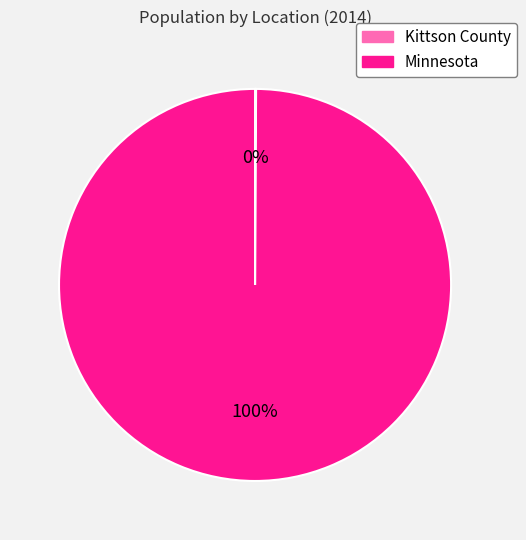

Which category has the biggest portion of the pie?

Minnesota